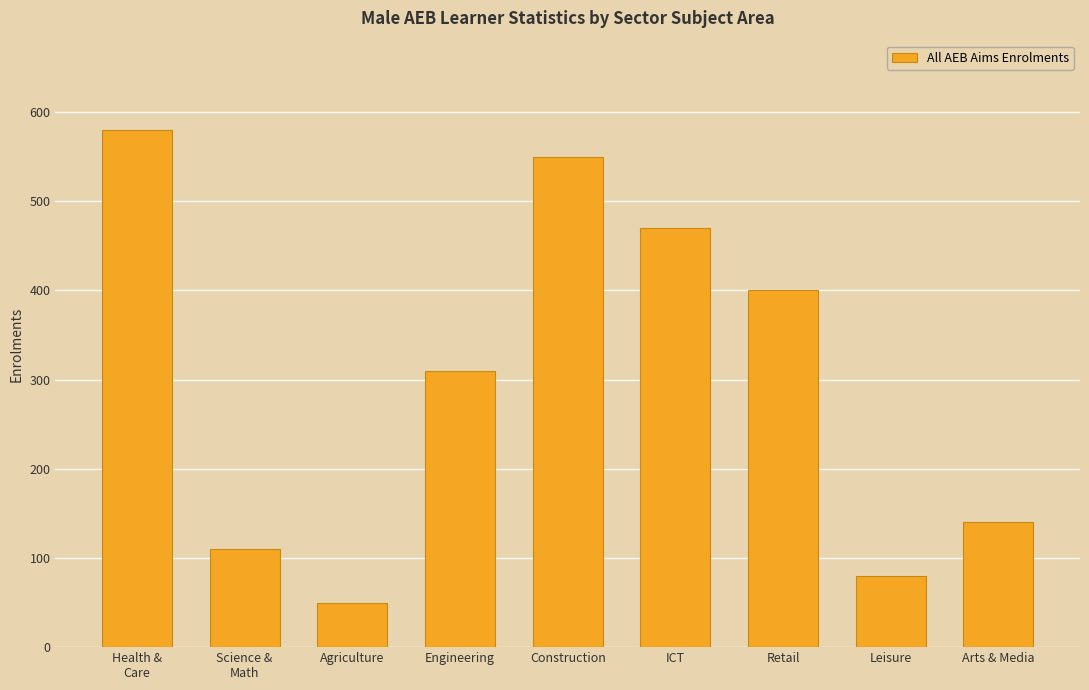

Rank the categories by value from lowest to highest.

Agriculture, Leisure, Science &
Math, Arts & Media, Engineering, Retail, ICT, Construction, Health &
Care